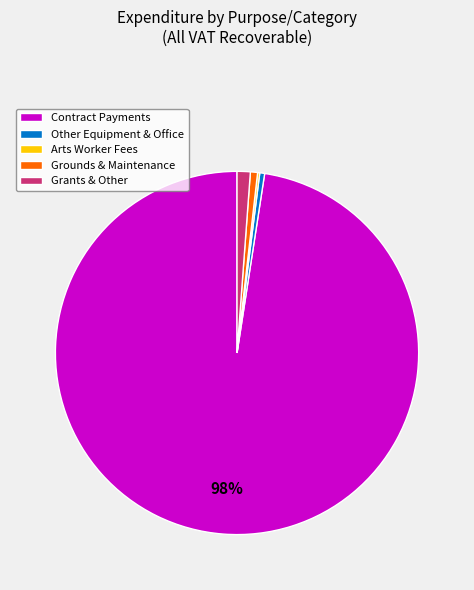

Is there any slice that represents more than half of the pie?

Yes